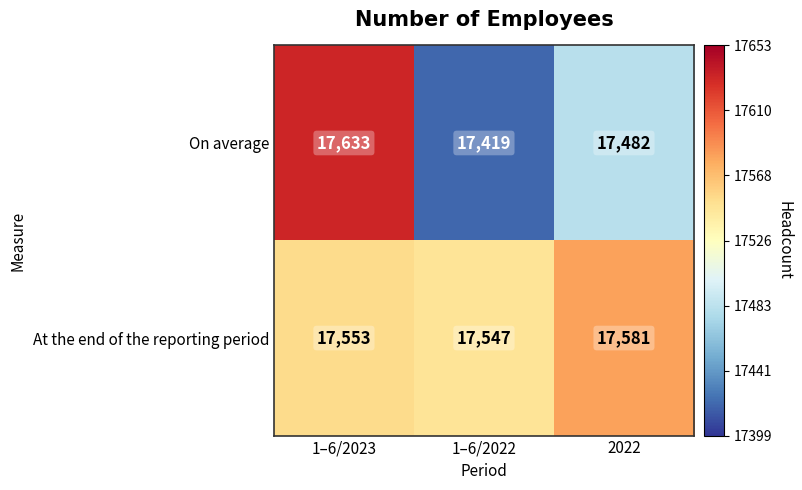

True or false: At the end of the reporting period has a value of 25321 at 2022.

False